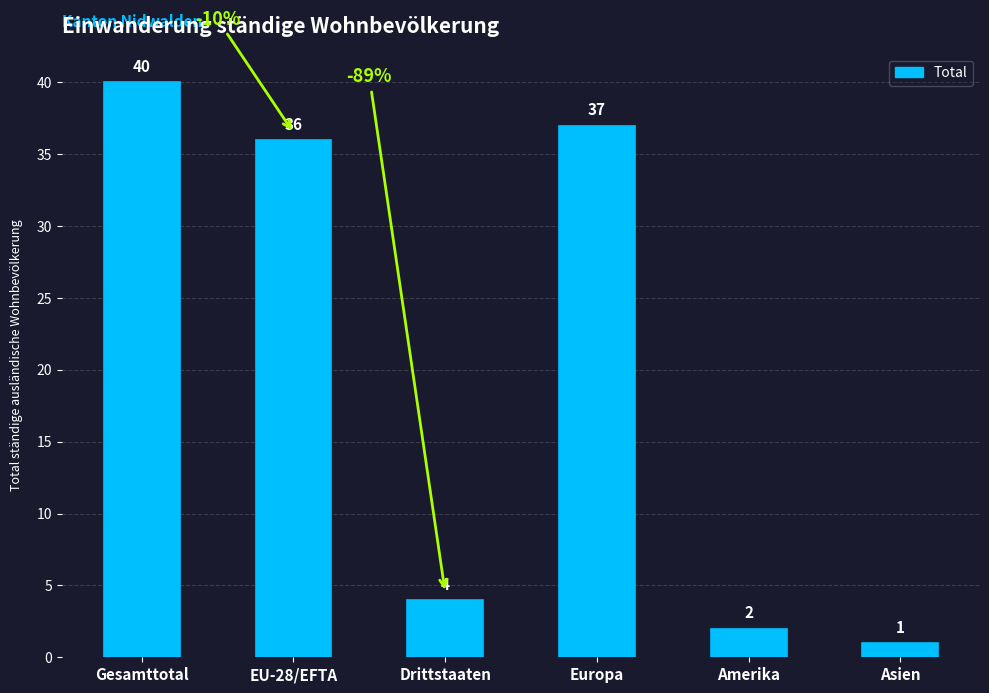

What is the average value?

20